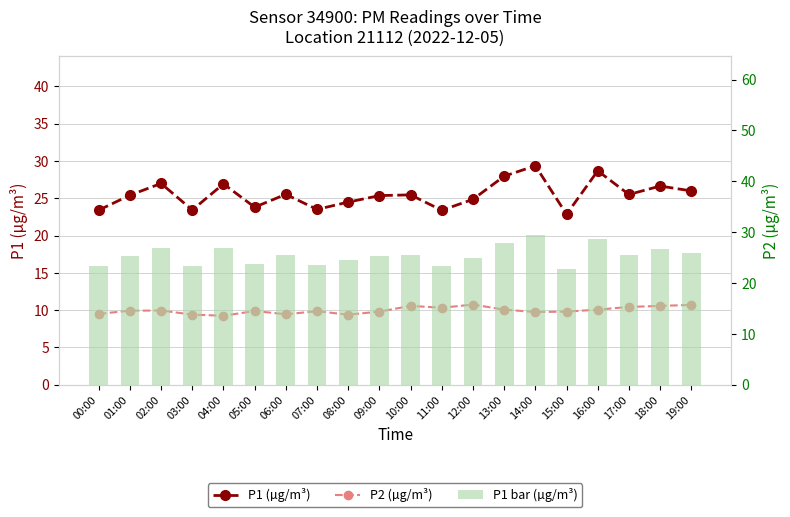

What is the average value of the P2 (µg/m³) series?

10.0